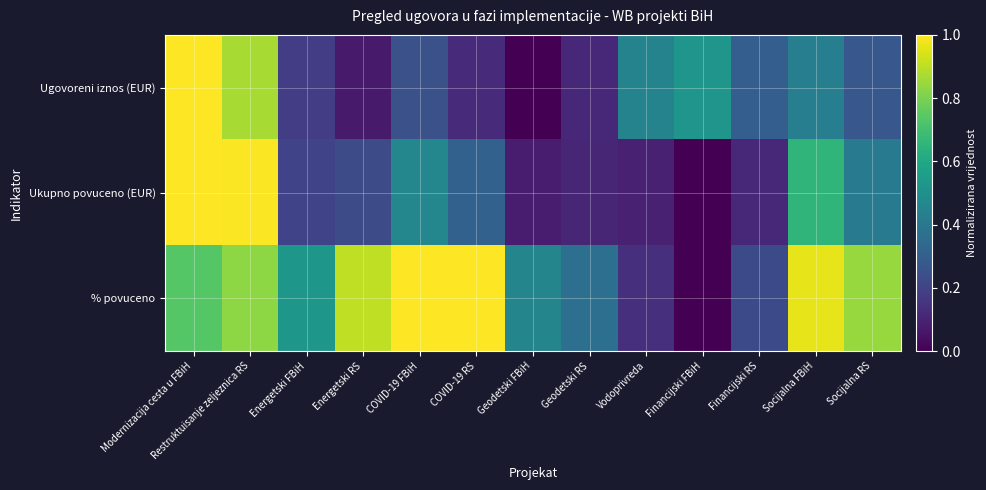

Which has a higher value, Vodoprivreda or Geodetski RS?

Vodoprivreda